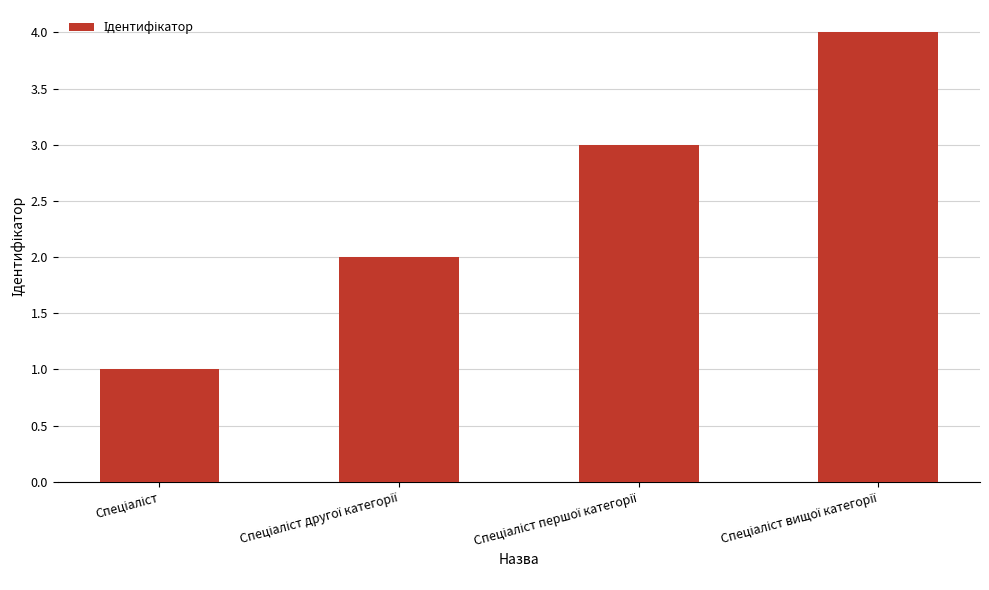

What is the greatest value displayed?

4